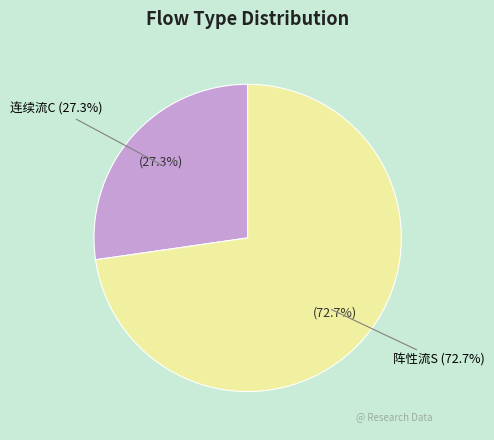

What is the majority slice?

阵性流S